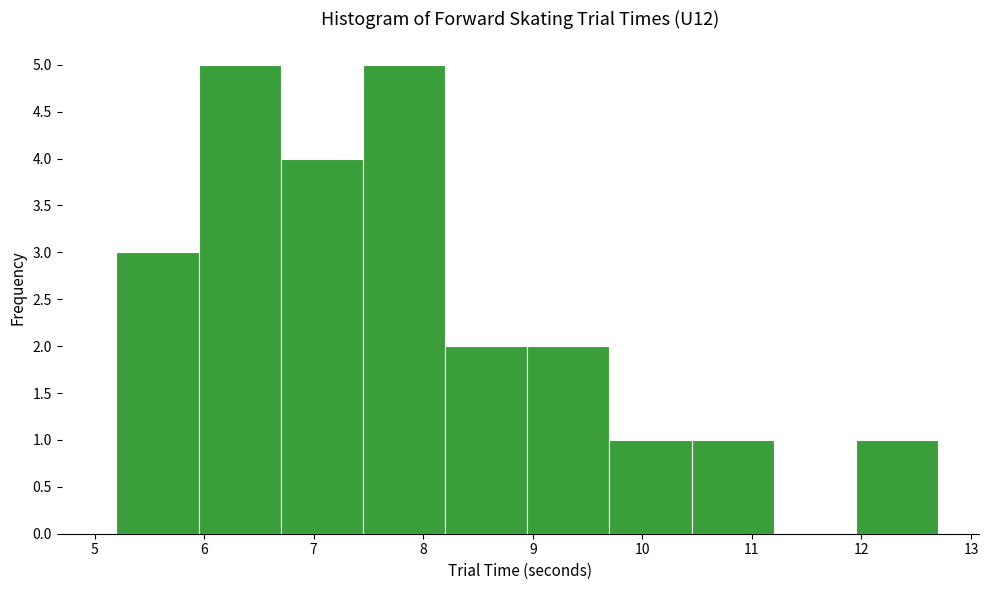

Reading left to right, list every bar in this chart as the range it spans on the x-axis followed by its height. Neither the bar edges nor the heights are printed on the chart, so give them approximately, as read against the axes.

5.20 to 5.95: 3
5.95 to 6.70: 5
6.70 to 7.45: 4
7.45 to 8.20: 5
8.20 to 8.95: 2
8.95 to 9.70: 2
9.70 to 10.45: 1
10.45 to 11.20: 1
11.20 to 11.95: 0
11.95 to 12.70: 1